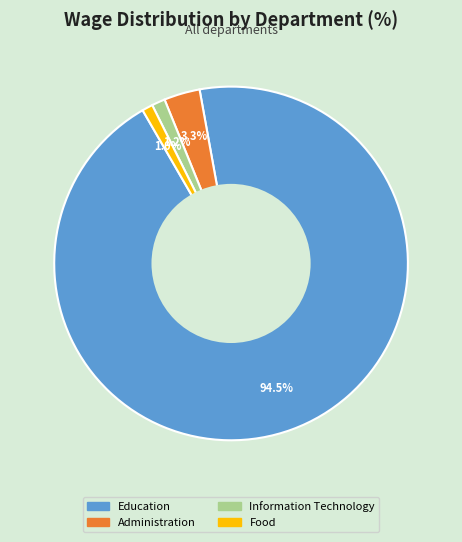

How many segments does this pie chart have?

4